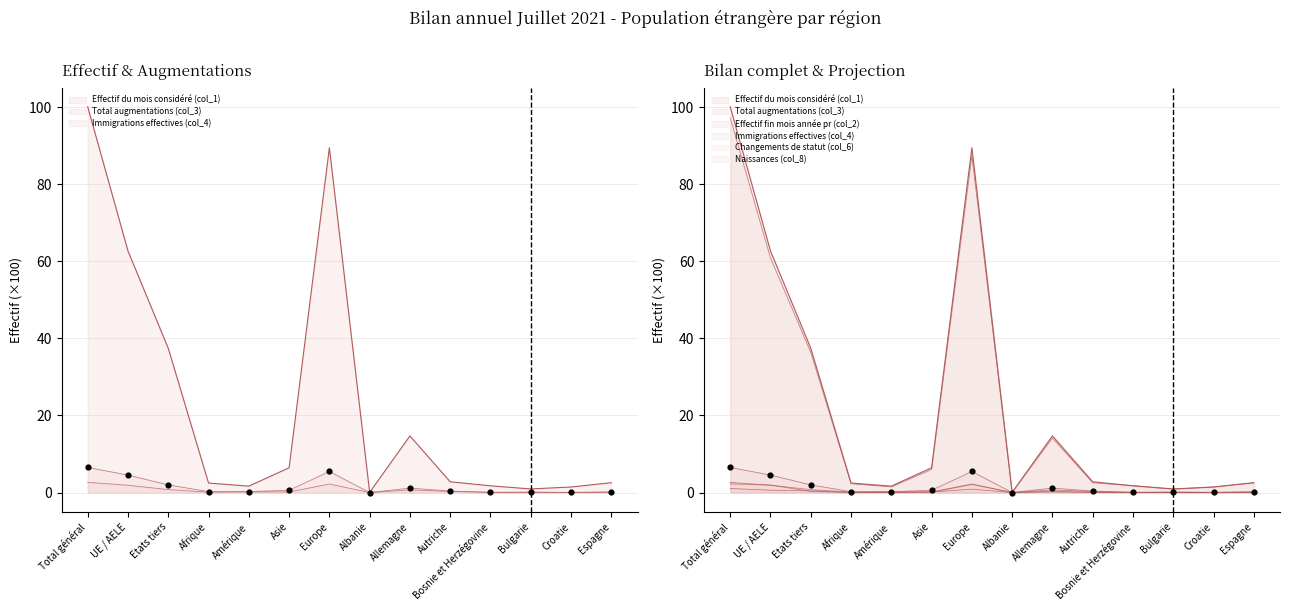

At which category is the sum across all series the highest?

Total général